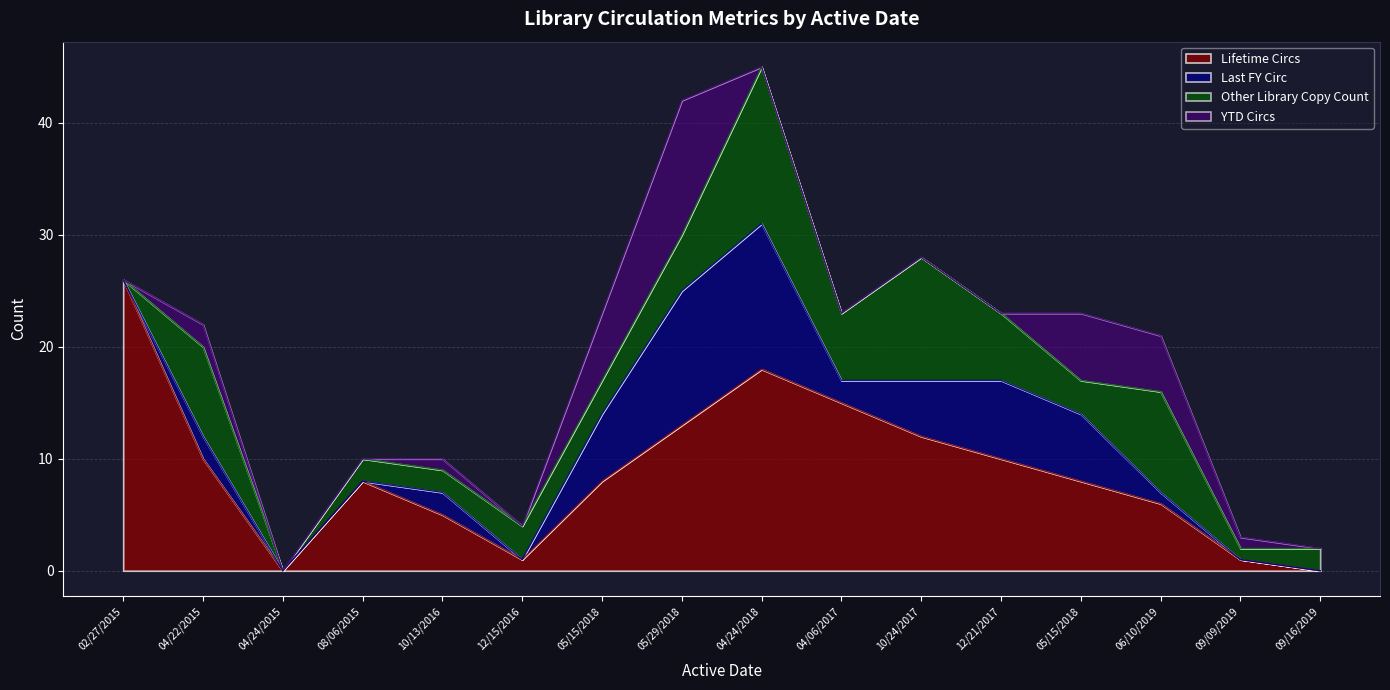

How many data points in Last FY Circ are above 2?

6